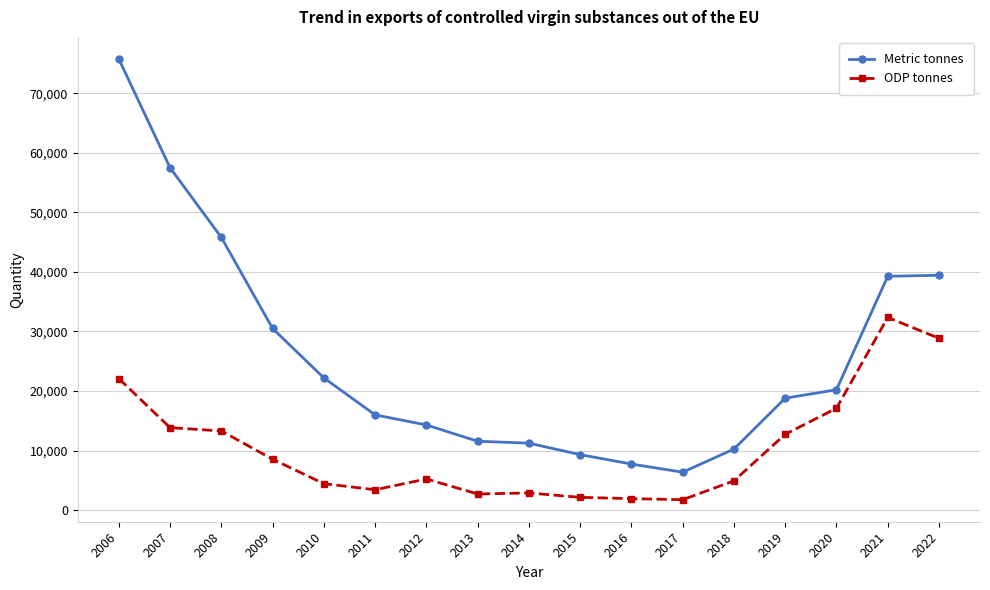

How many data points does each series have?

17